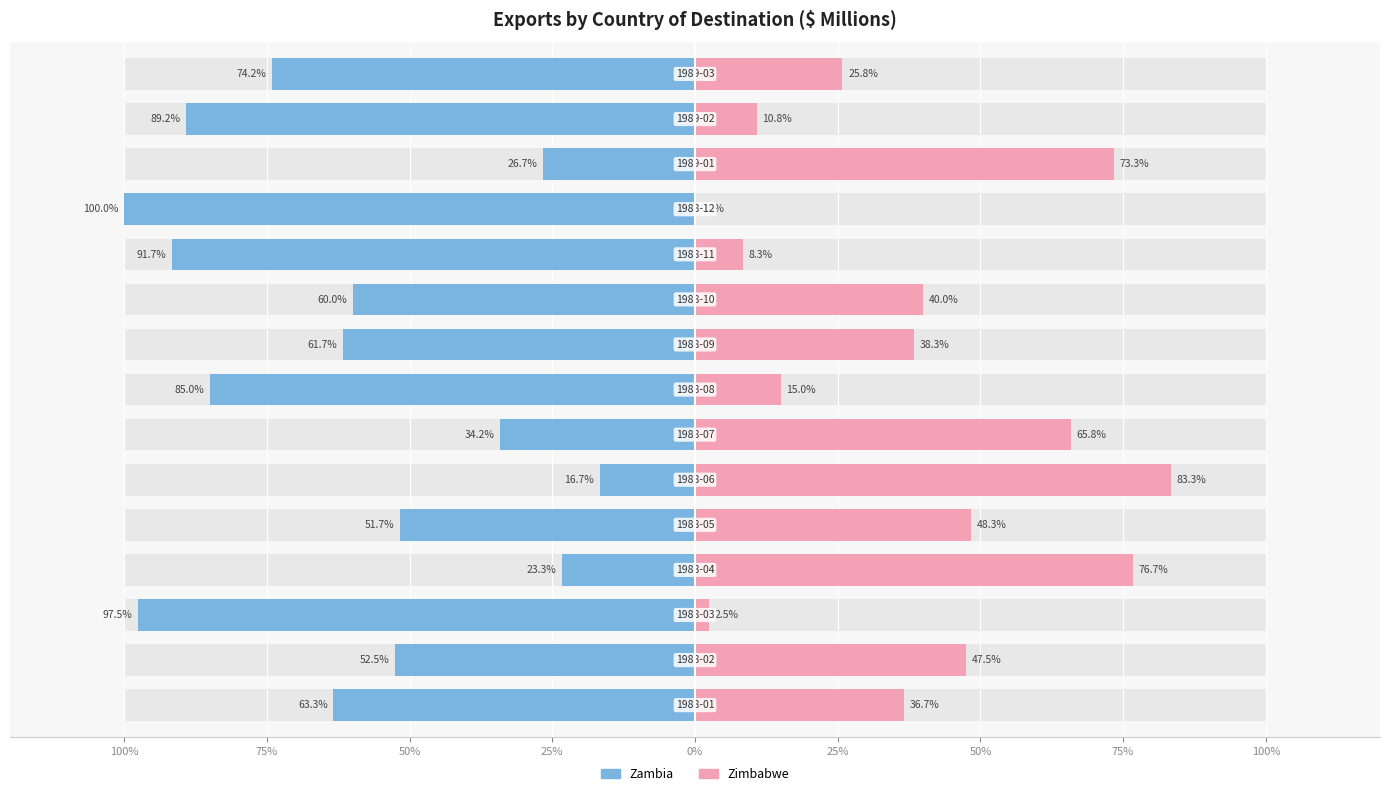

The value of Zambia at 25% is -38.2. True or false?

False